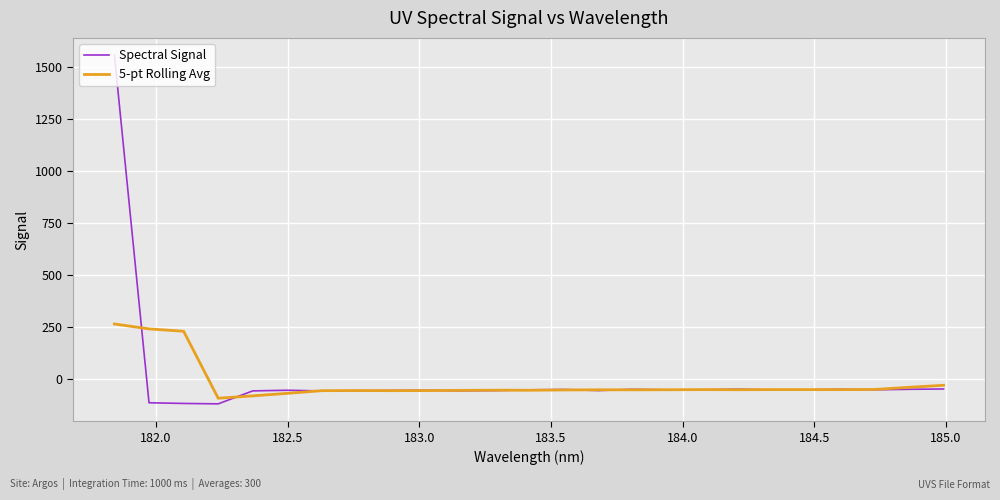

Which series has the largest range (max minus min)?

Spectral Signal